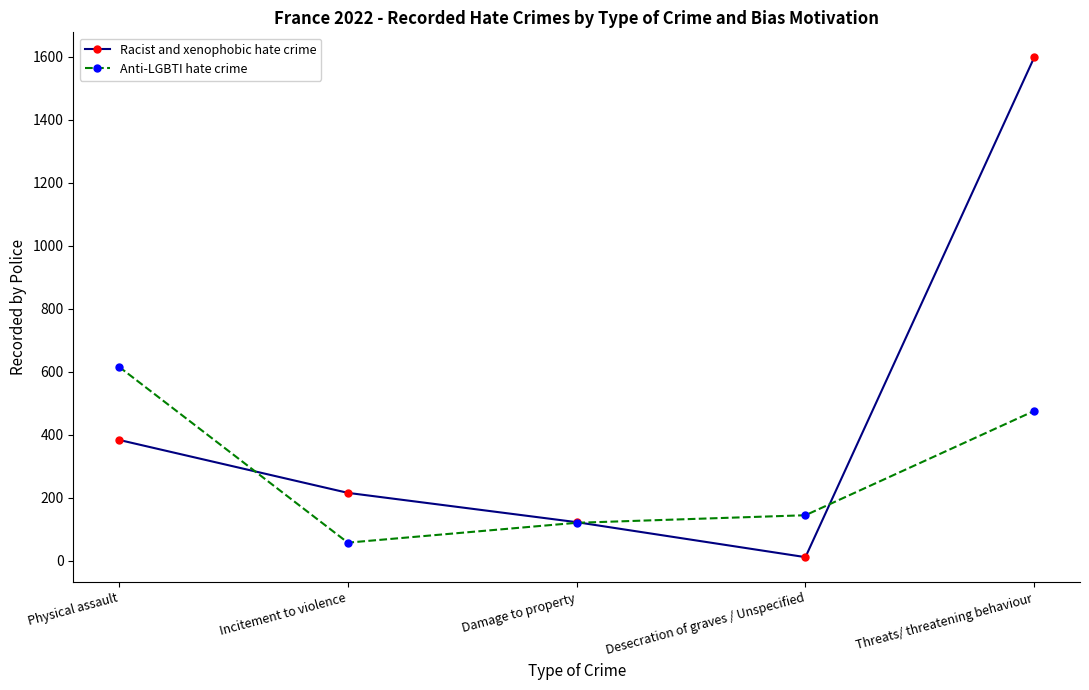

What is the total value across all series at Damage to property?

244